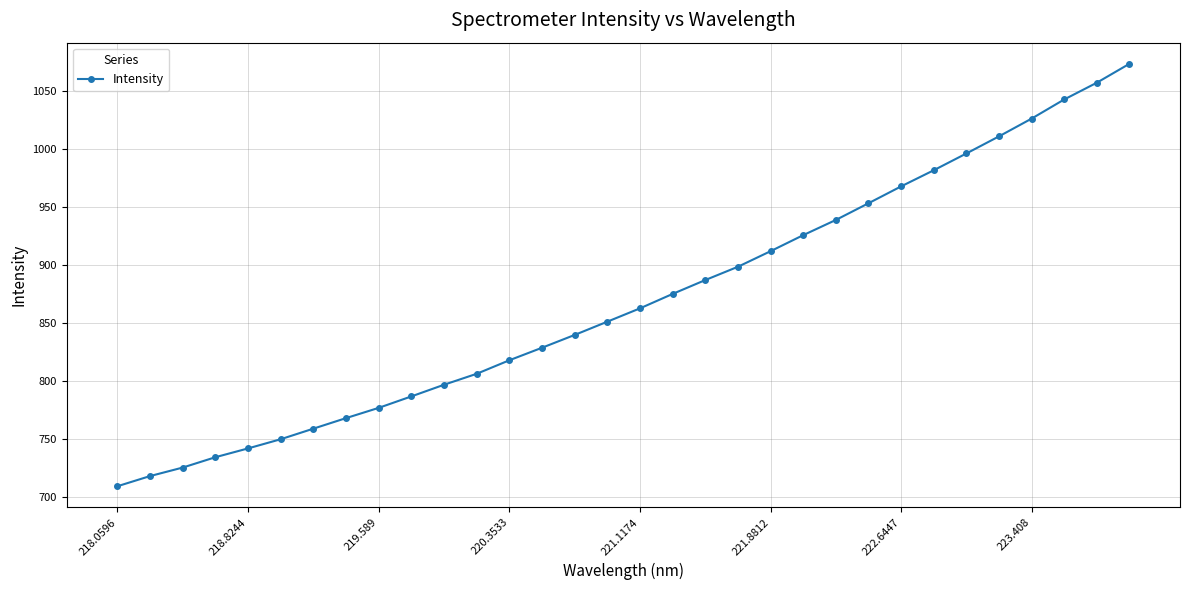

What is the sum of all values?

27820.3